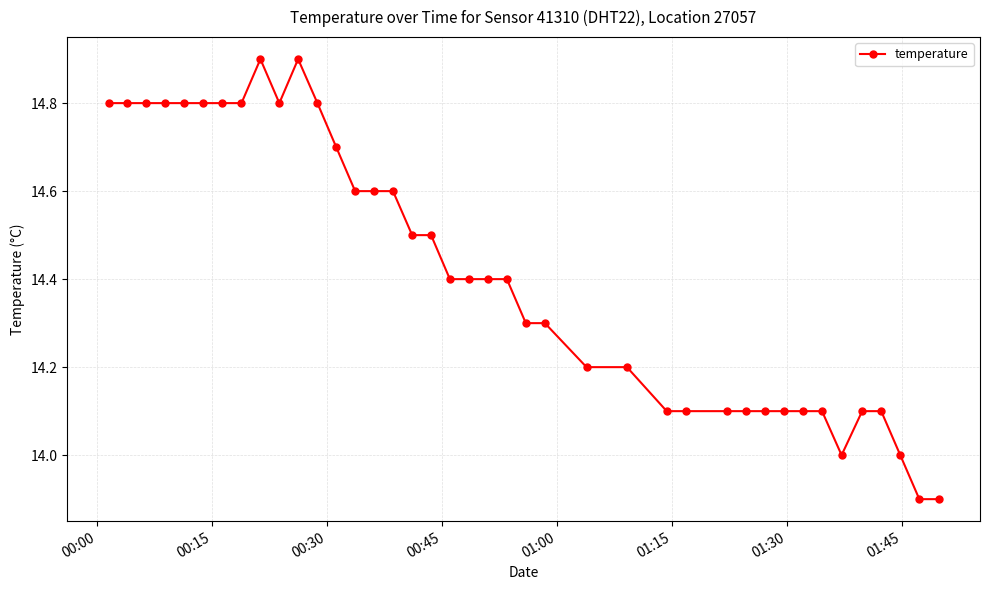

What is the value of the 31st point from the left?

14.1